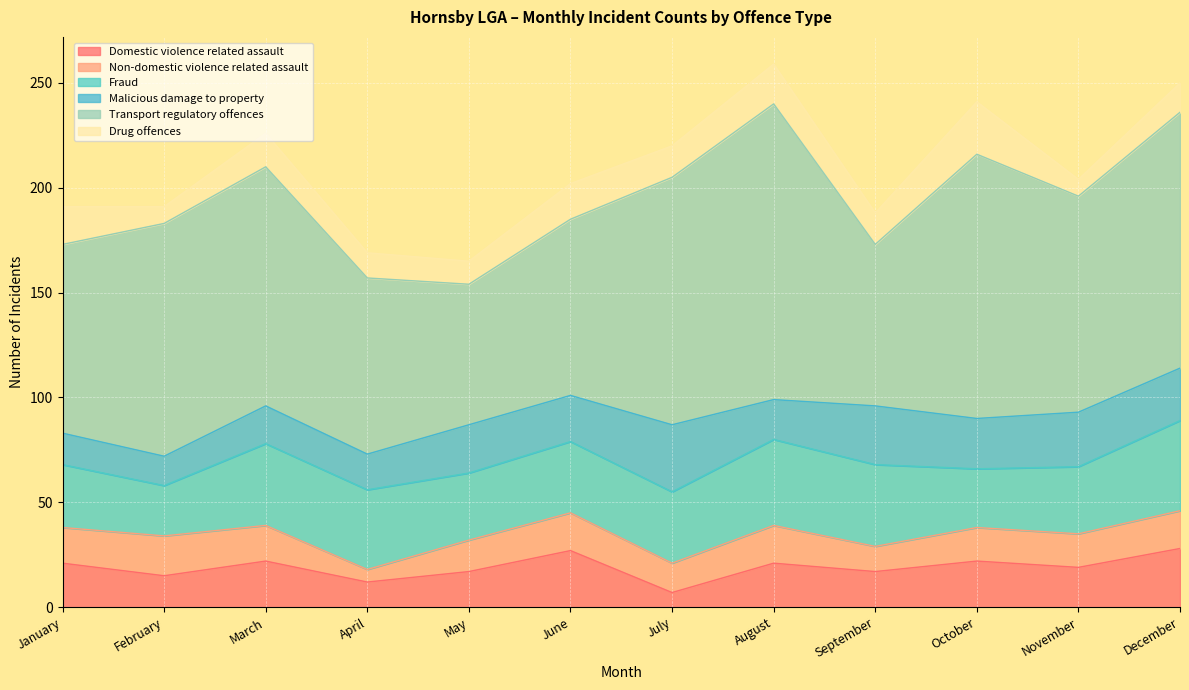

Reading right to left, transcribe all the data shown in this chart.

Domestic violence related assault: December=28	November=19	October=22	September=17	August=21	July=7	June=27	May=17	April=12	March=22	February=15	January=21
Non-domestic violence related assault: December=18	November=16	October=16	September=12	August=18	July=14	June=18	May=15	April=6	March=17	February=19	January=17
Fraud: December=43	November=32	October=28	September=39	August=41	July=34	June=34	May=32	April=38	March=39	February=24	January=30
Malicious damage to property: December=25	November=26	October=24	September=28	August=19	July=32	June=22	May=23	April=17	March=18	February=14	January=15
Transport regulatory offences: December=122	November=103	October=126	September=77	August=141	July=118	June=84	May=67	April=84	March=114	February=111	January=90
Drug offences: December=14	November=8	October=25	September=15	August=19	July=15	June=17	May=11	April=12	March=16	February=8	January=18